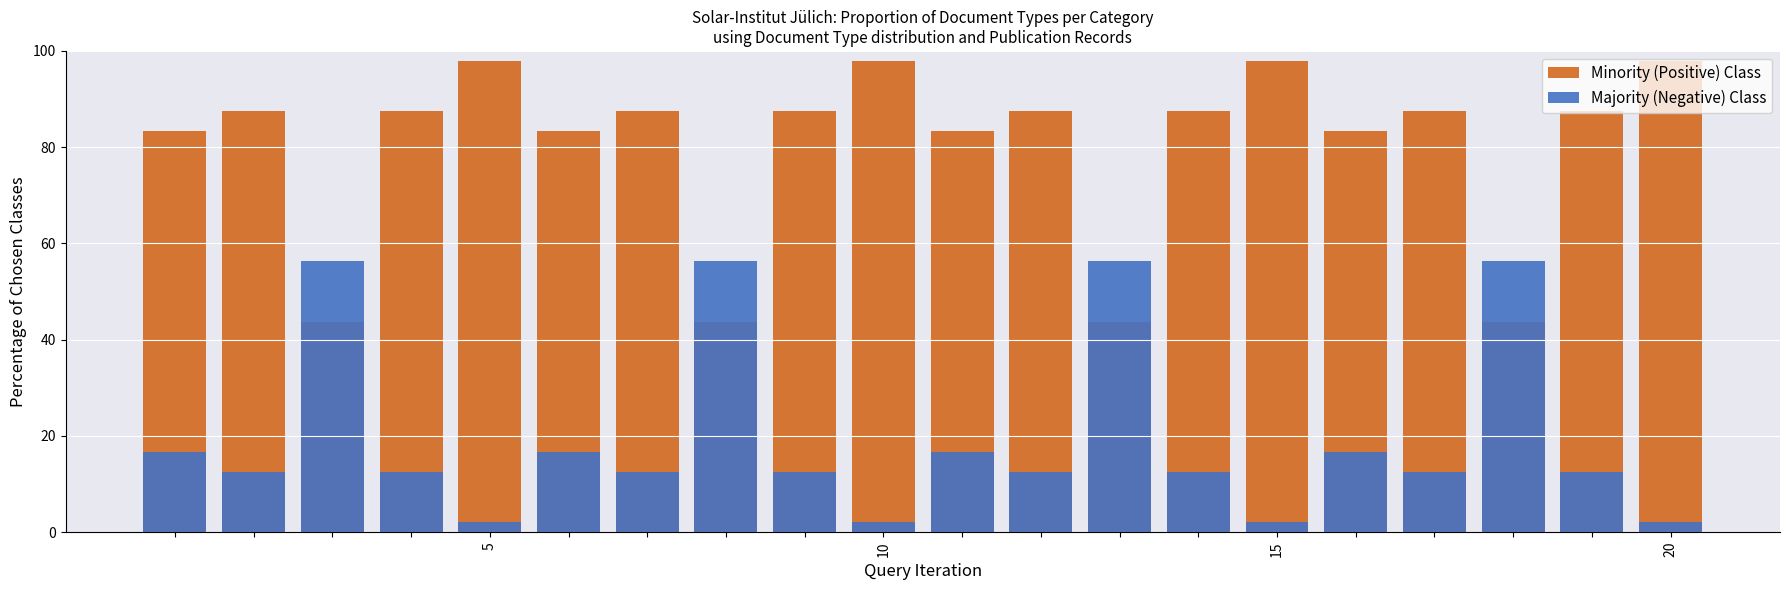

What is the value of the Majority (Negative) Class bar at the 8th from the left?

56.2